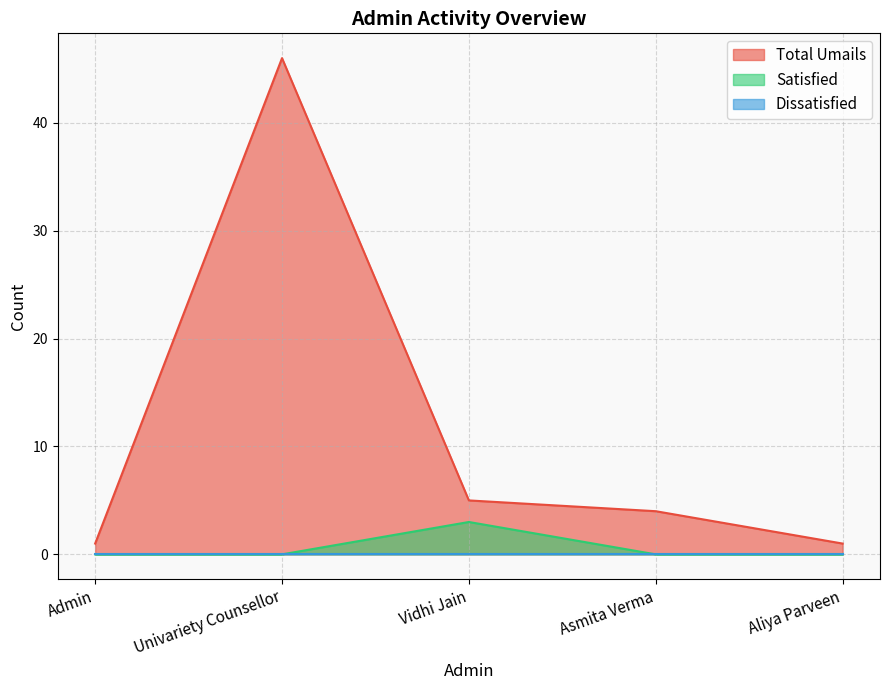

What is the total value across all series at Aliya Parveen?

1